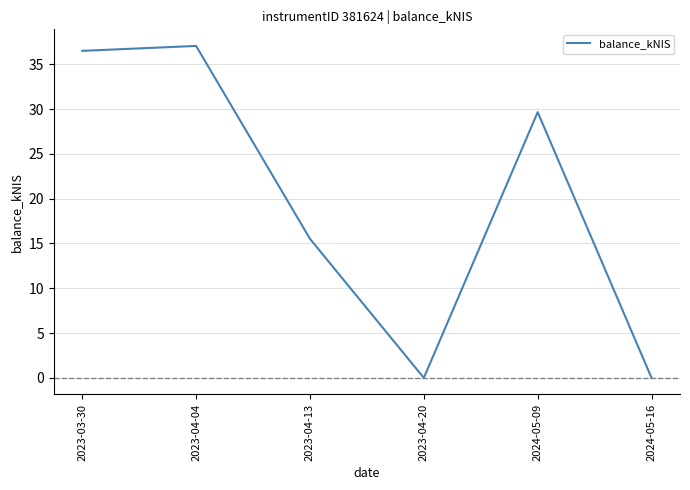

What position from the left is 2024-05-09?

5